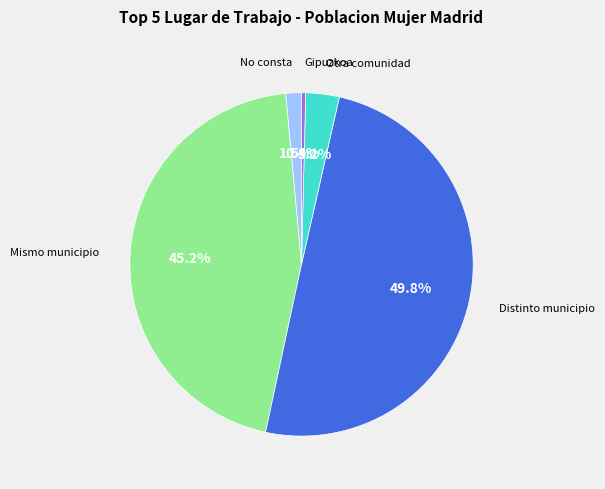

Is there a majority slice in this chart?

No